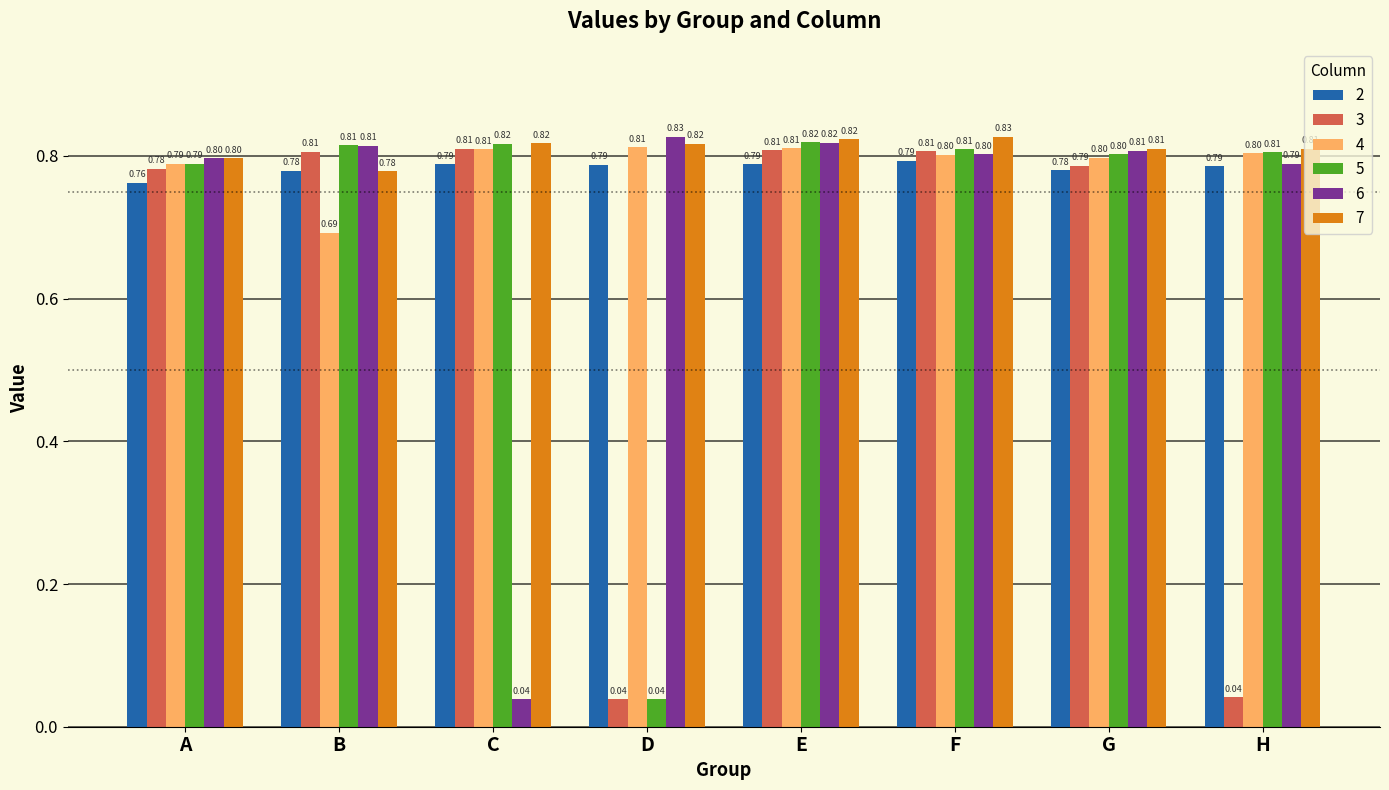

How many bars are there in total?

48